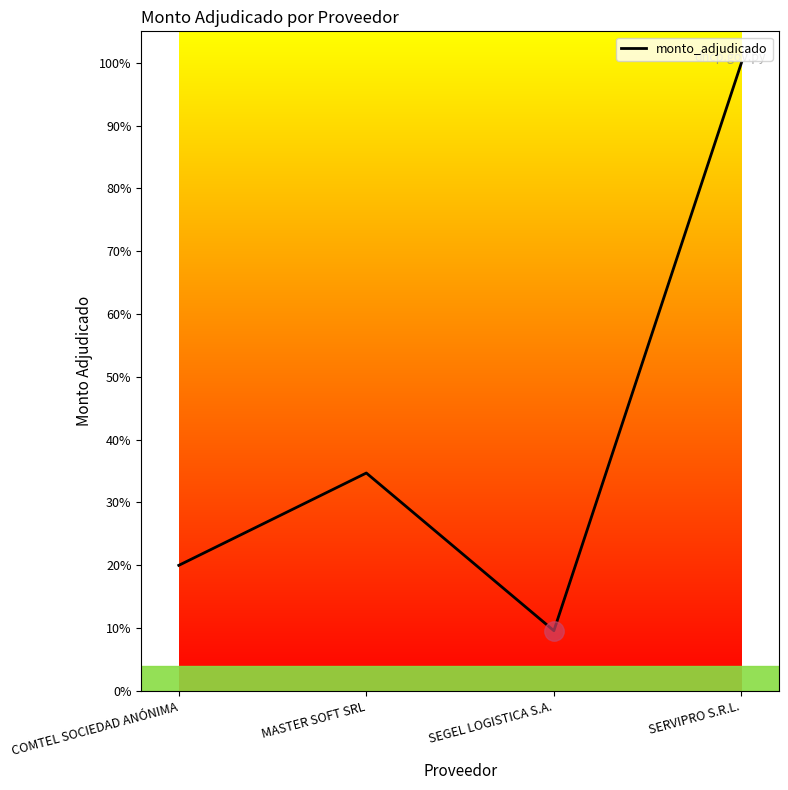

Where is the first local maximum?

MASTER SOFT SRL